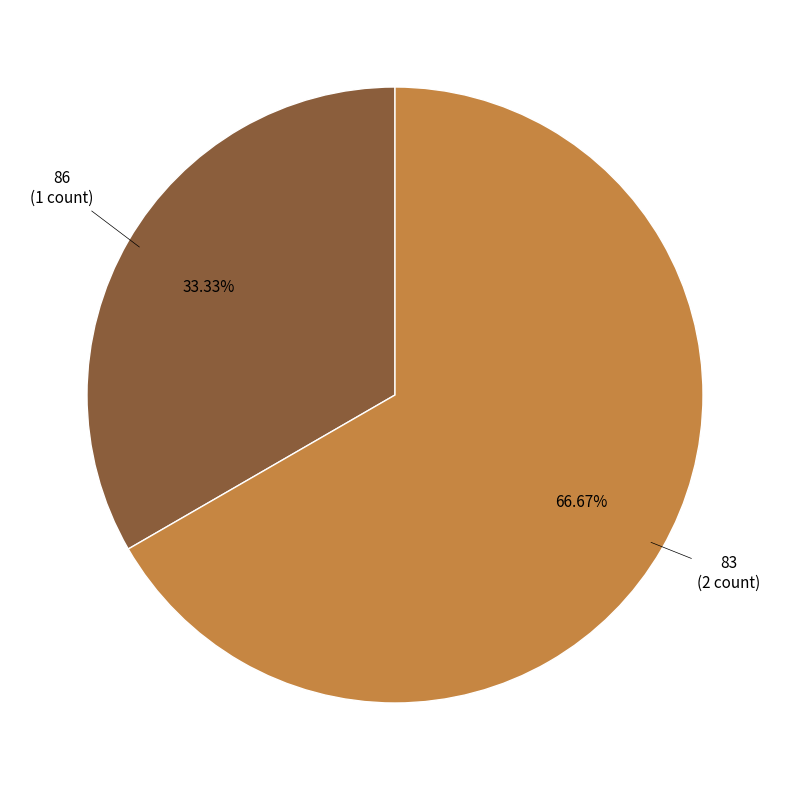

Does any single category account for the majority?

Yes